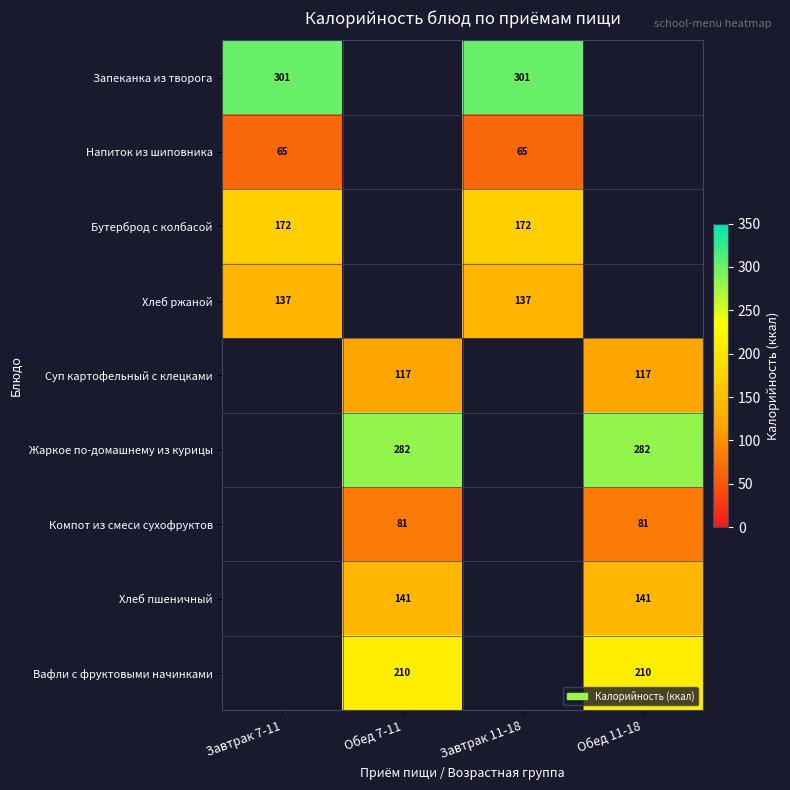

What is the maximum value shown in the chart?

301.3